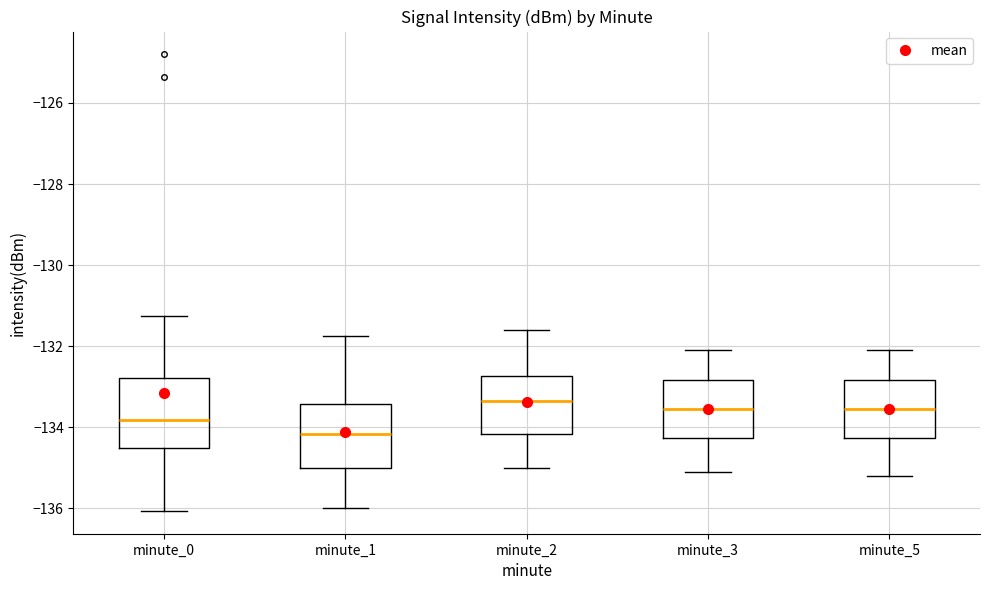

Which box has the lowest median line?

minute_1